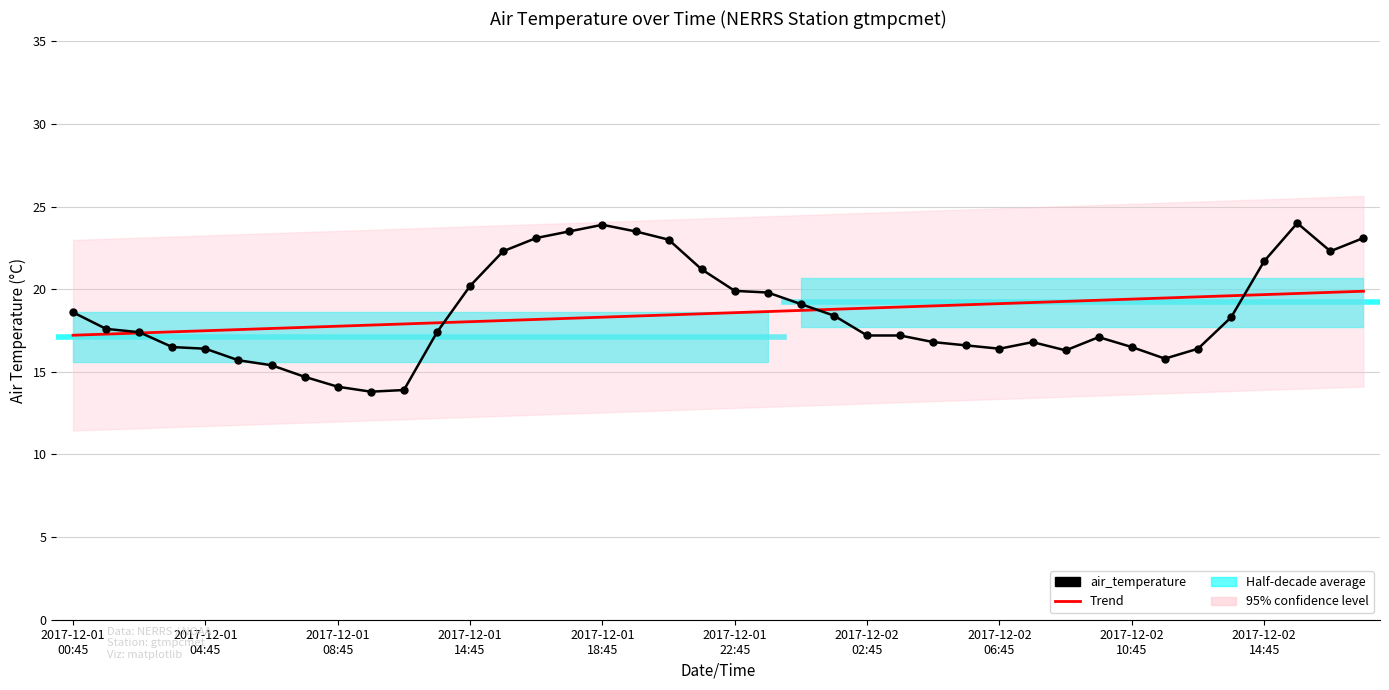

At how many categories does at least one series exceed 22?

9